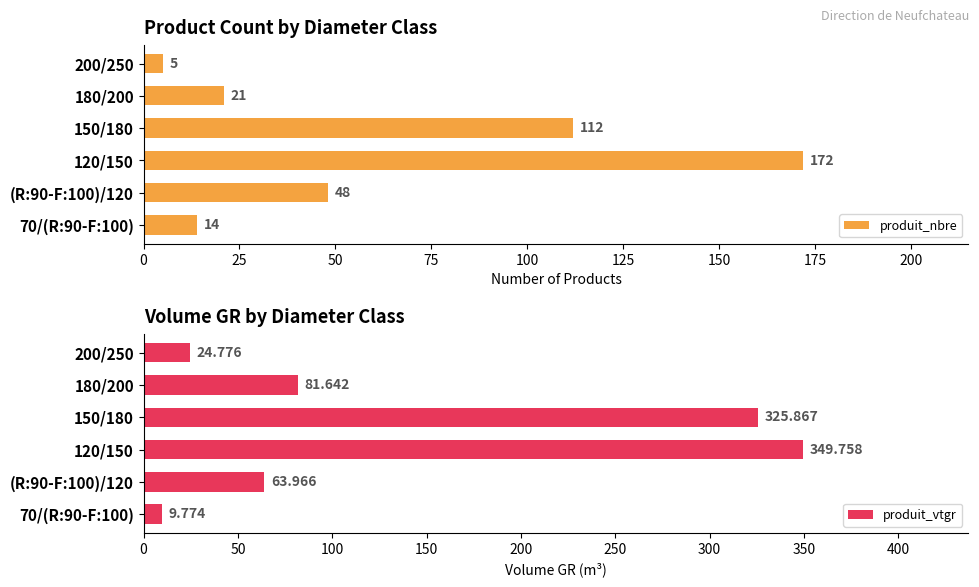

Rank the categories by produit_nbre value from lowest to highest.

200/250, 70/(R:90-F:100), 180/200, (R:90-F:100)/120, 150/180, 120/150